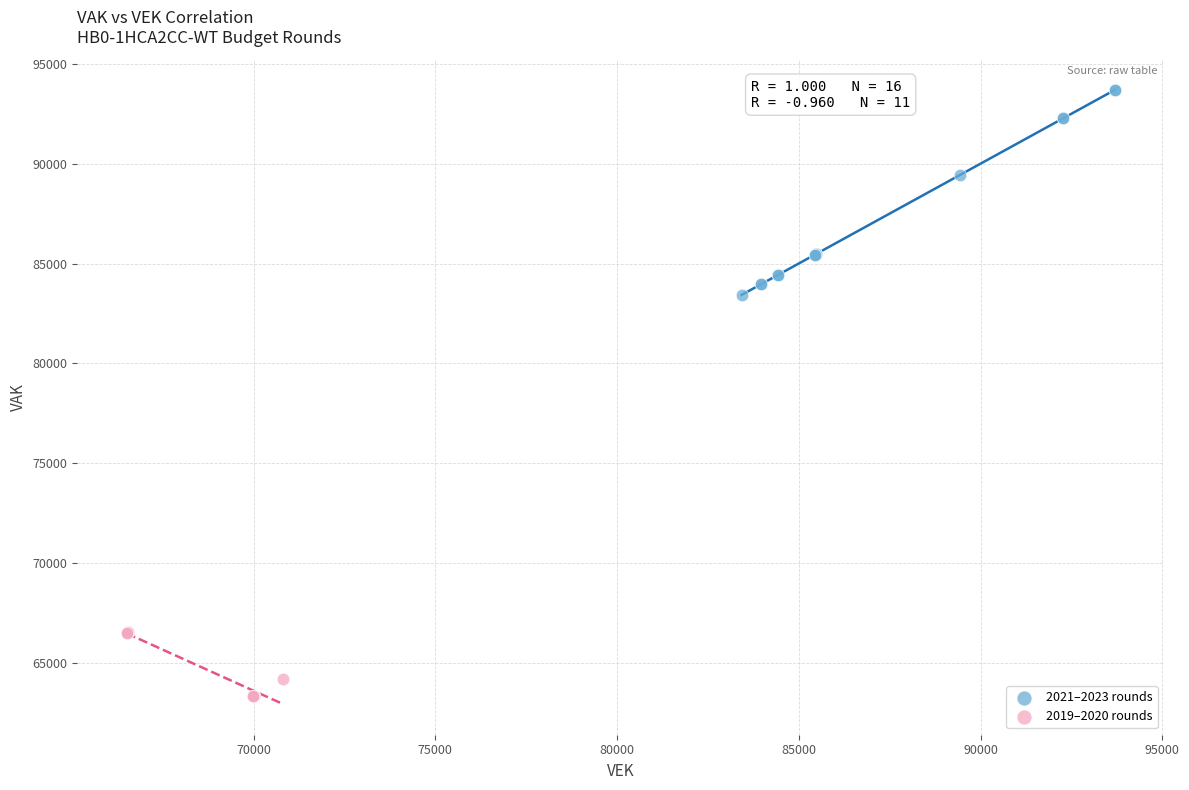

Which series contains the lowest Y value?

2019–2020 rounds